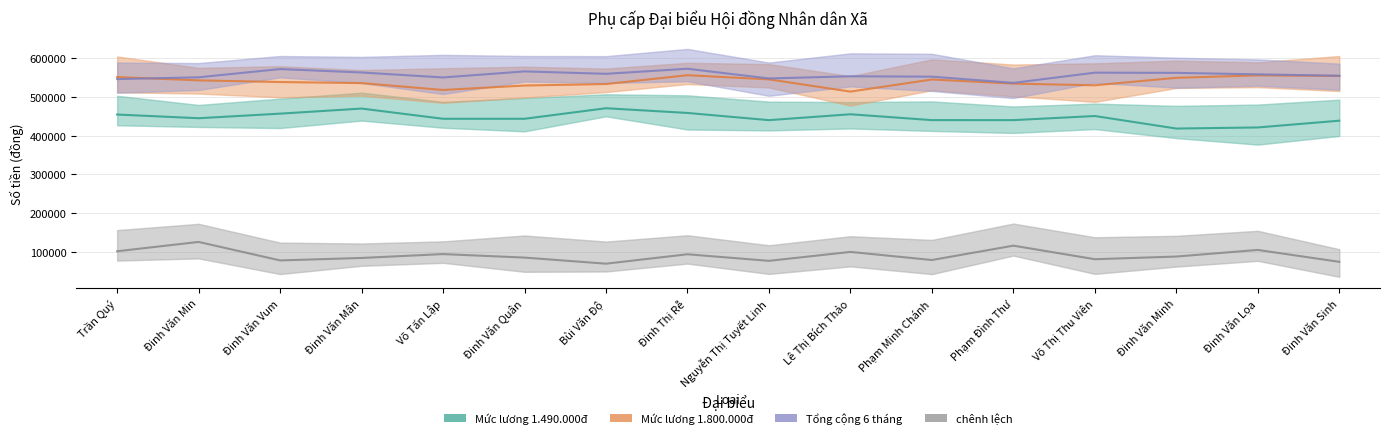

What is the sum of the Mức lương 1.490.000đ values at Đinh Văn Lọa and Bùi Văn Độ?

894000